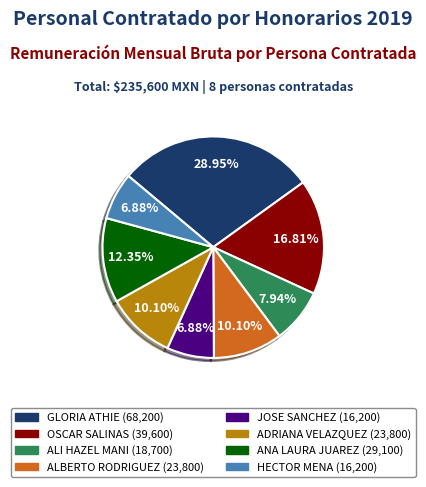

Is there any slice that represents more than half of the pie?

No